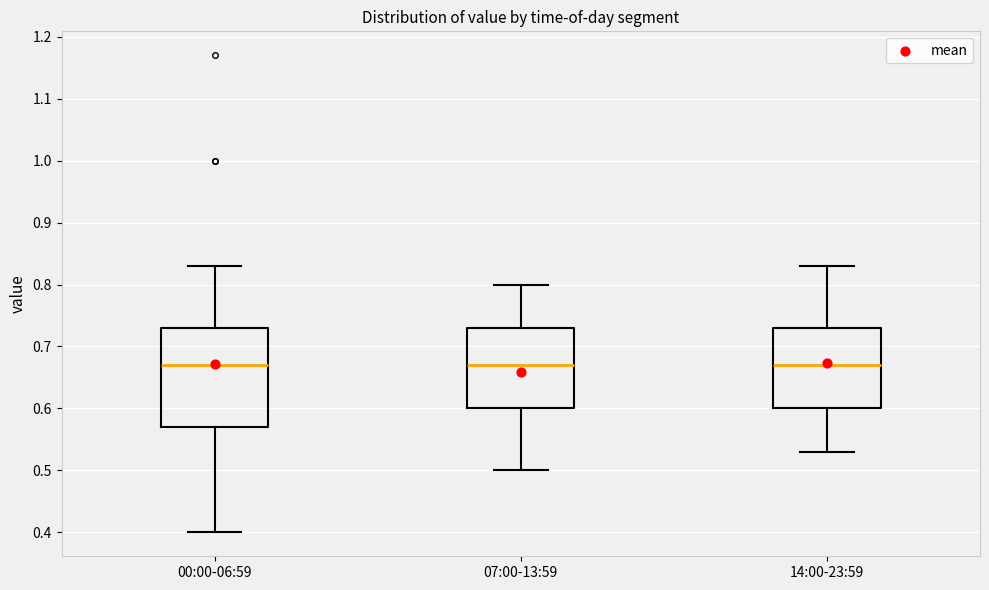

Reading left to right, transcribe this box plot: for each box, give where its median line is, the range the box spans, and where its two whiskers end, as read against the y-axis. The values are not printed on the chart, so give them approximately, as read against the axis.

00:00-06:59: median 0.67, box 0.57 to 0.73, whiskers 0.40 to 0.83
07:00-13:59: median 0.67, box 0.60 to 0.73, whiskers 0.50 to 0.80
14:00-23:59: median 0.67, box 0.60 to 0.73, whiskers 0.53 to 0.83